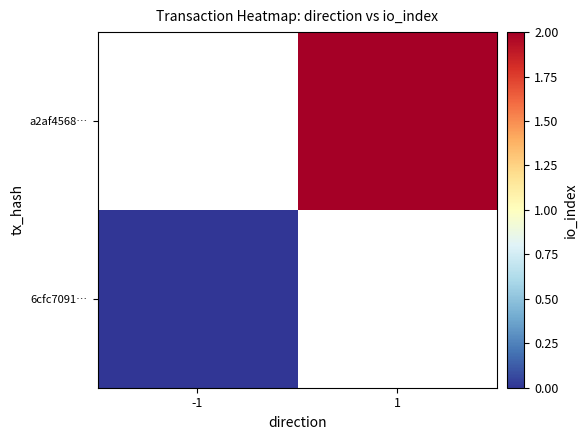

Which has a higher value, -1 or 1?

1